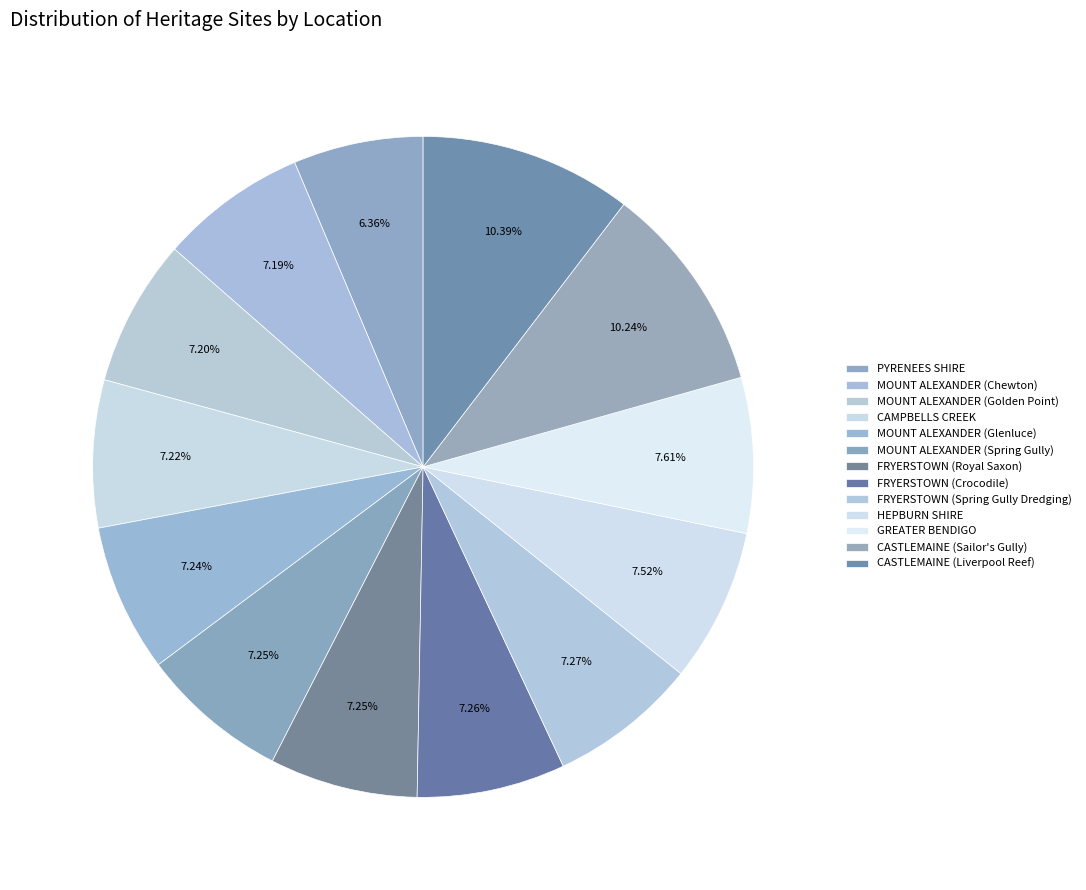

Does any single category account for the majority?

No